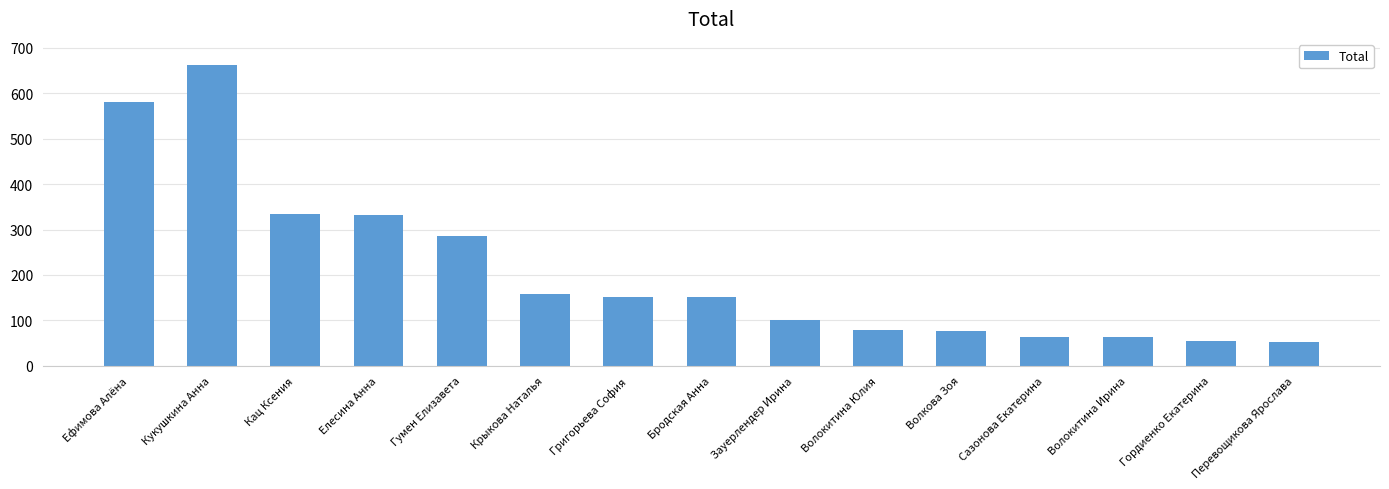

Is it true that the value at Зауерлендер Ирина is 101.6?

True